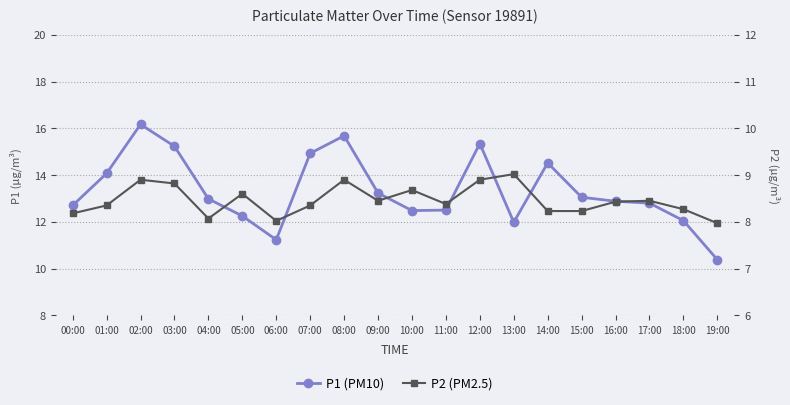

How many data points in P1 (PM10) are less than 12?

3